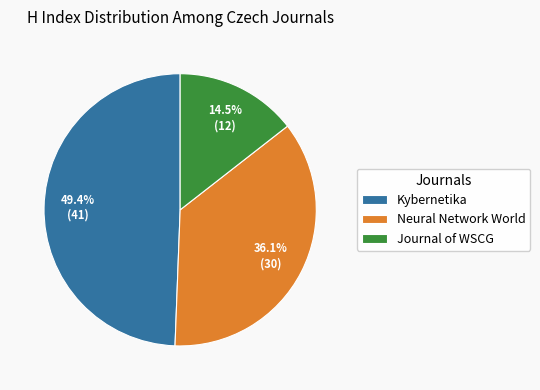

How many segments does this pie chart have?

3